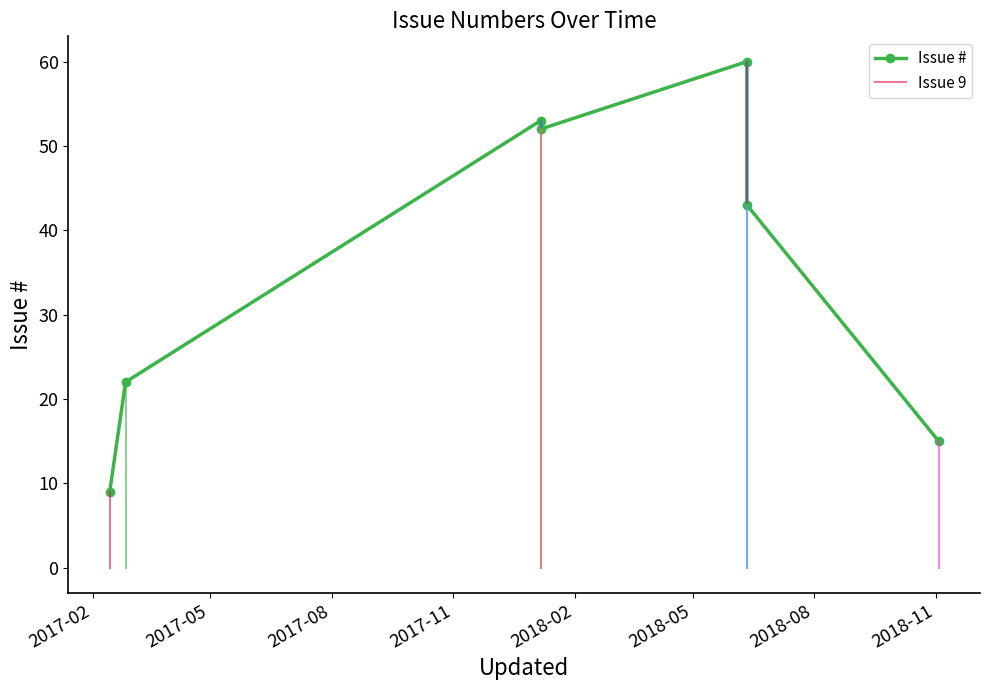

List the labels in order of value, largest first.

2018-06-11, 2018-01-06, 2018-01-06, 2018-06-11, 2017-02-26, 2018-11-03, 2017-02-14